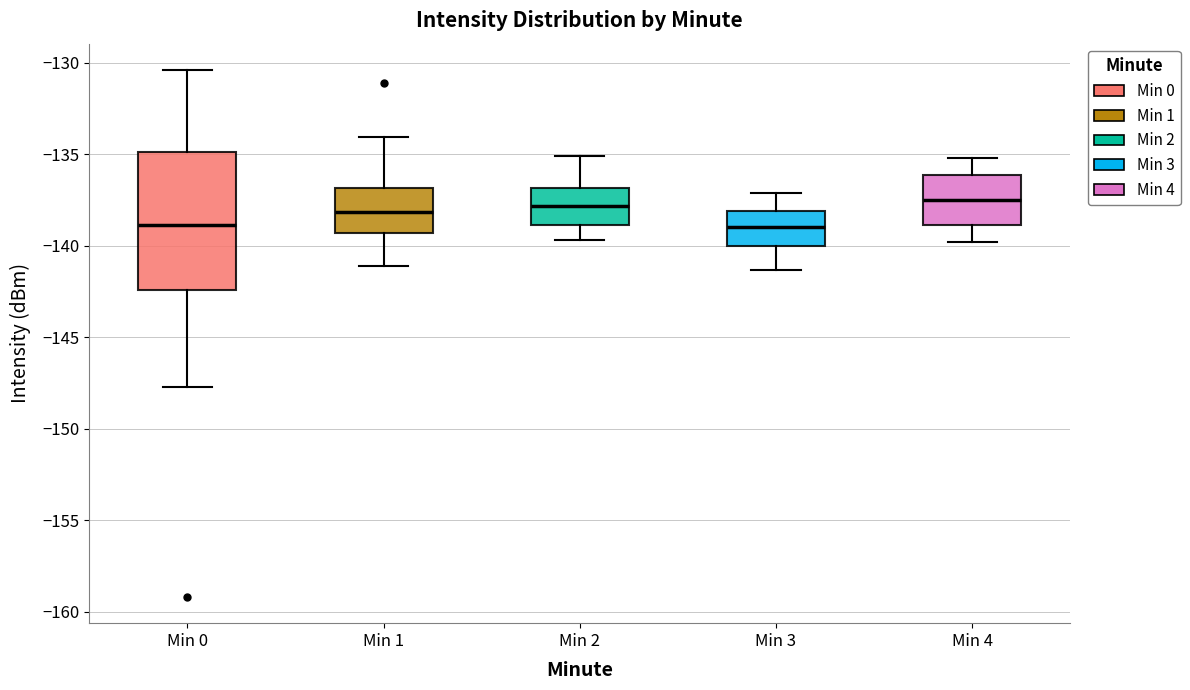

Reading left to right, transcribe this box plot: for each box, give where its median line is, the range the box spans, and where its two whiskers end, as read against the y-axis. The values are not printed on the chart, so give them approximately, as read against the axis.

Min 0: median -139.0, box -142.5 to -135.0, whiskers -147.5 to -130.5
Min 1: median -138.0, box -139.5 to -137.0, whiskers -141.0 to -134.0
Min 2: median -138.0, box -139.0 to -137.0, whiskers -139.5 to -135.0
Min 3: median -139.0, box -140.0 to -138.0, whiskers -141.5 to -137.0
Min 4: median -137.5, box -139.0 to -136.0, whiskers -140.0 to -135.0